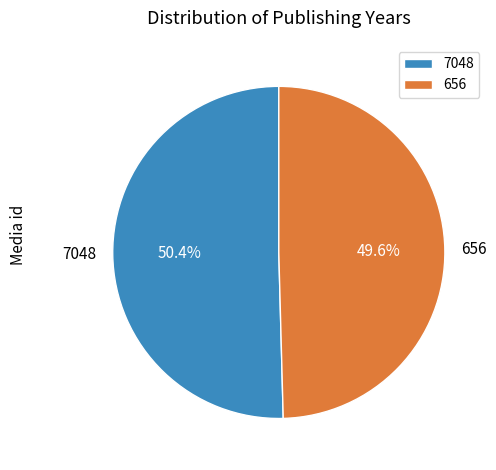

Rank the categories by value from highest to lowest.

7048, 656